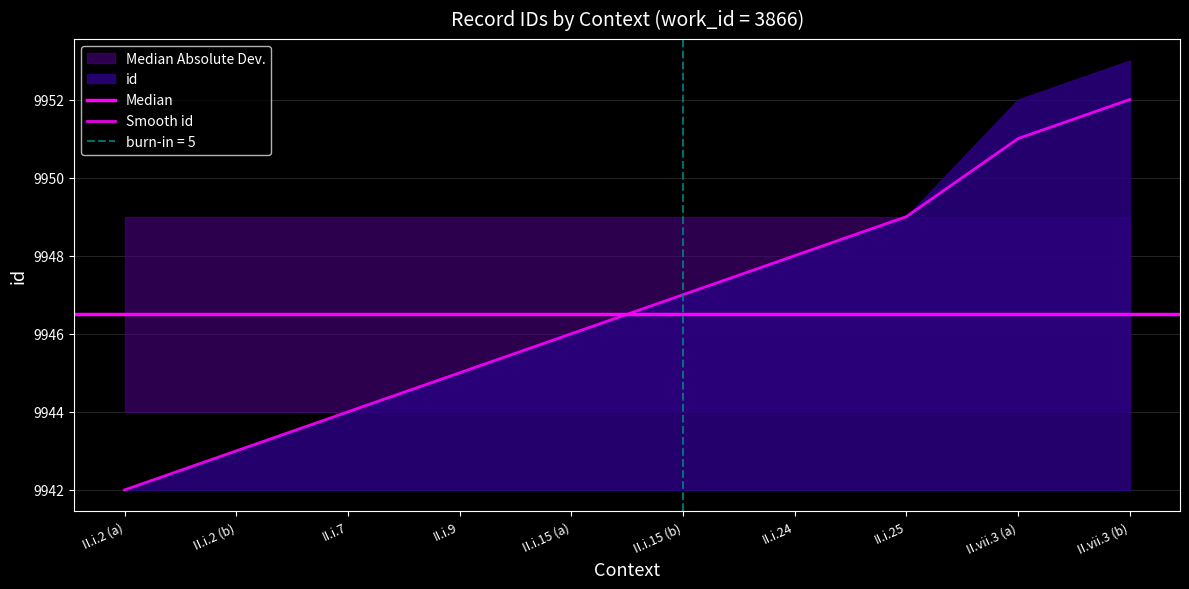

What is the value of the 5th point from the left?

9946